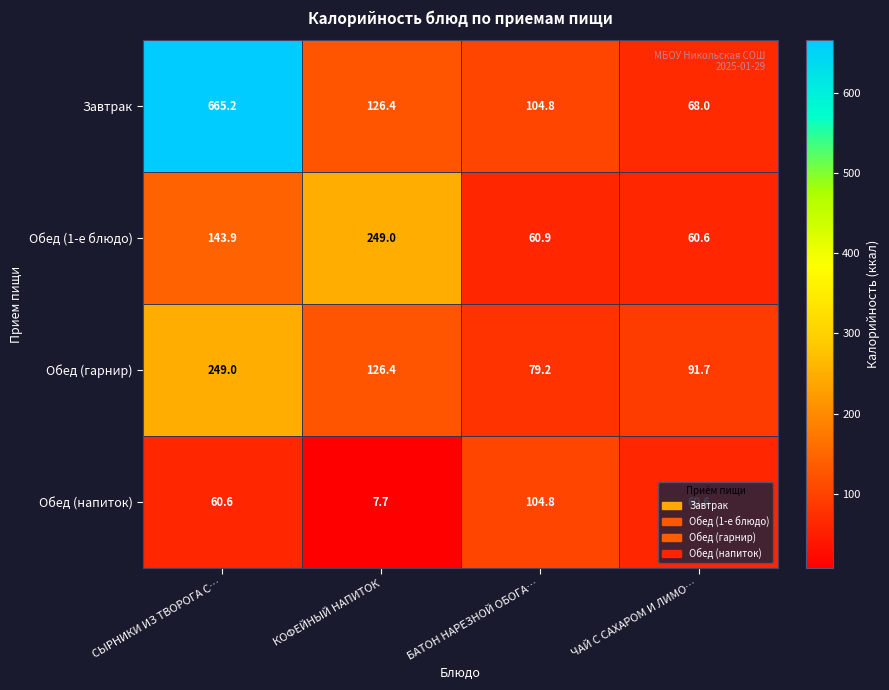

What is the total value across all series at КОФЕЙНЫЙ НАПИТОК?

509.5